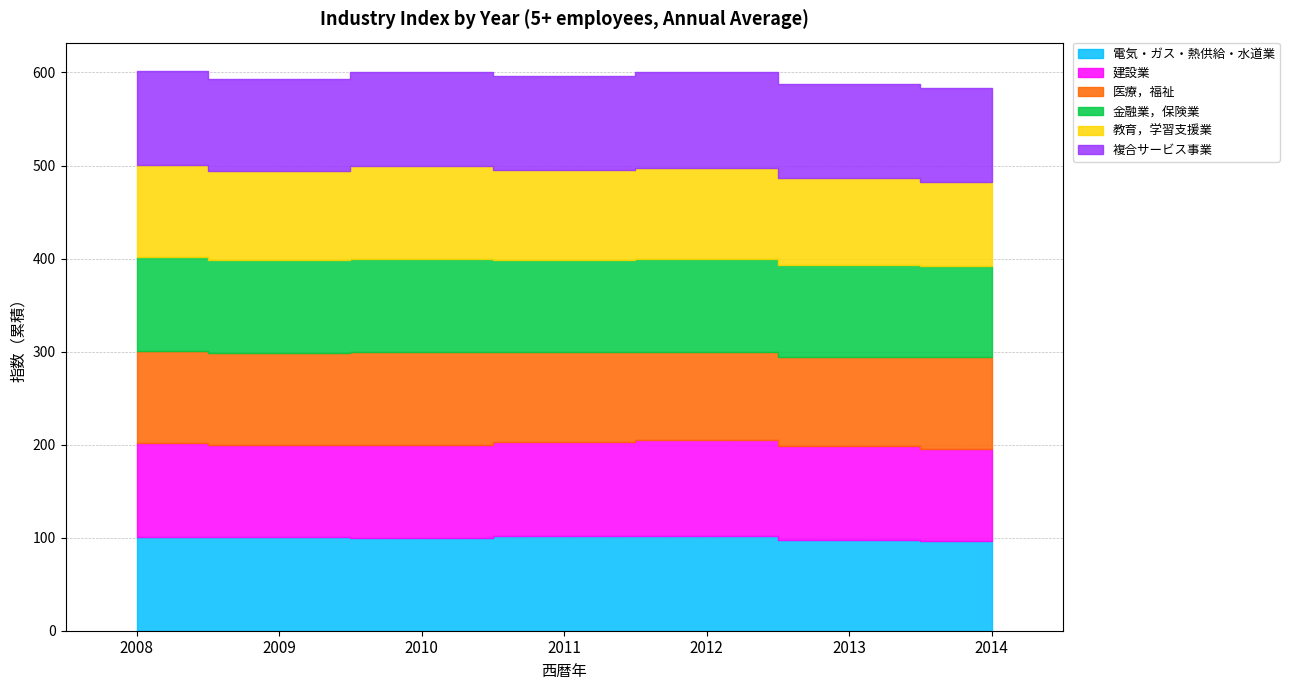

At 2010, list the series in order from largest to smallest.

電気・ガス・熱供給・水道業, 建設業, 医療，福祉, 金融業，保険業, 教育，学習支援業, 複合サービス事業